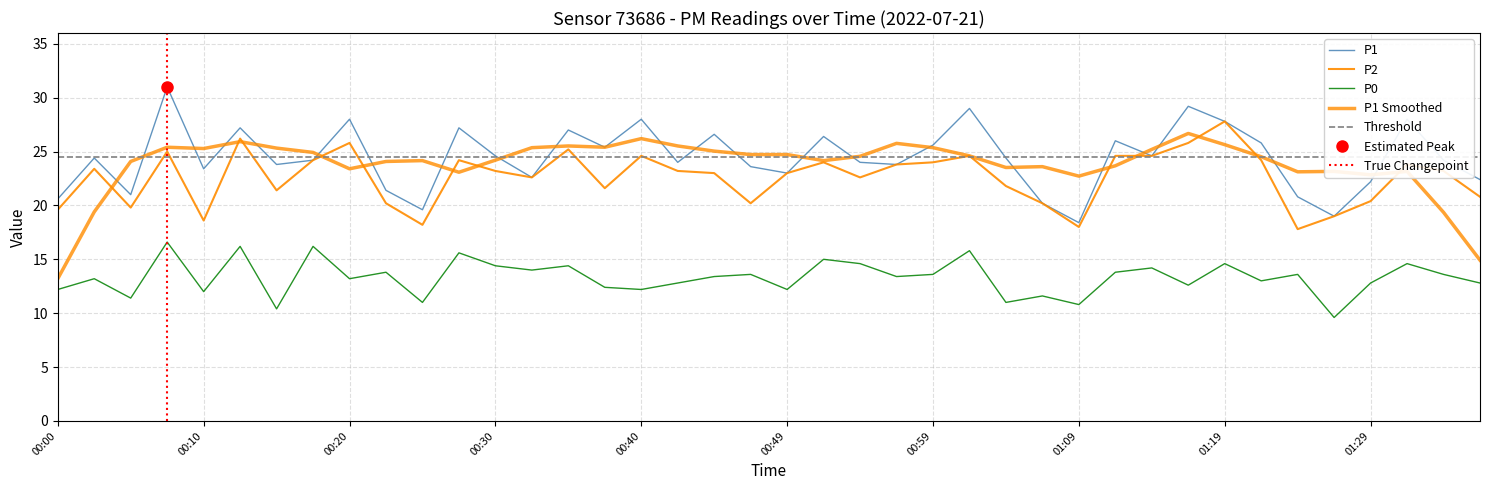

What is the sum of the P2 values at 00:47 and 00:00?

39.8